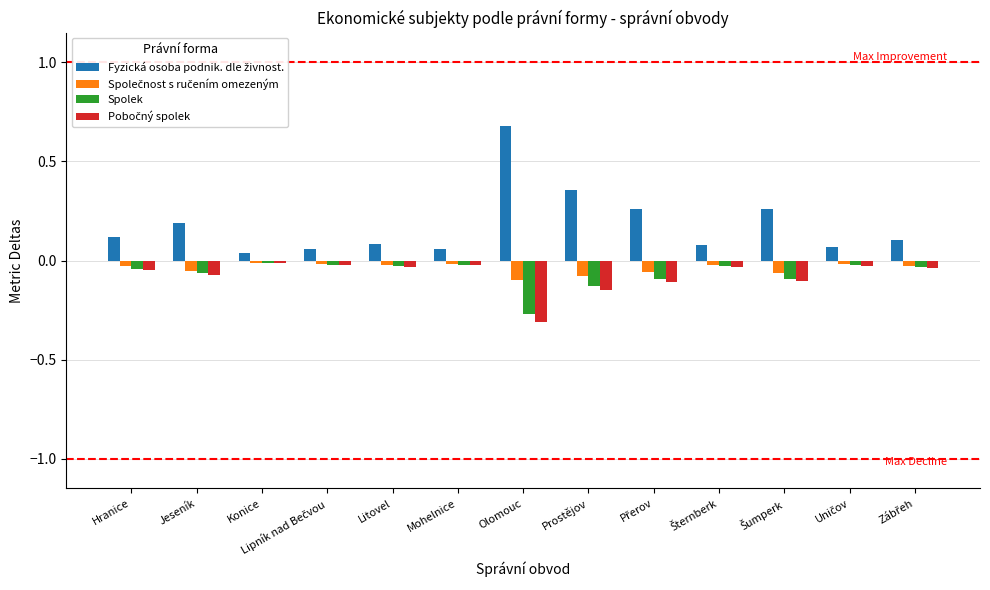

How many bars are there in total?

52